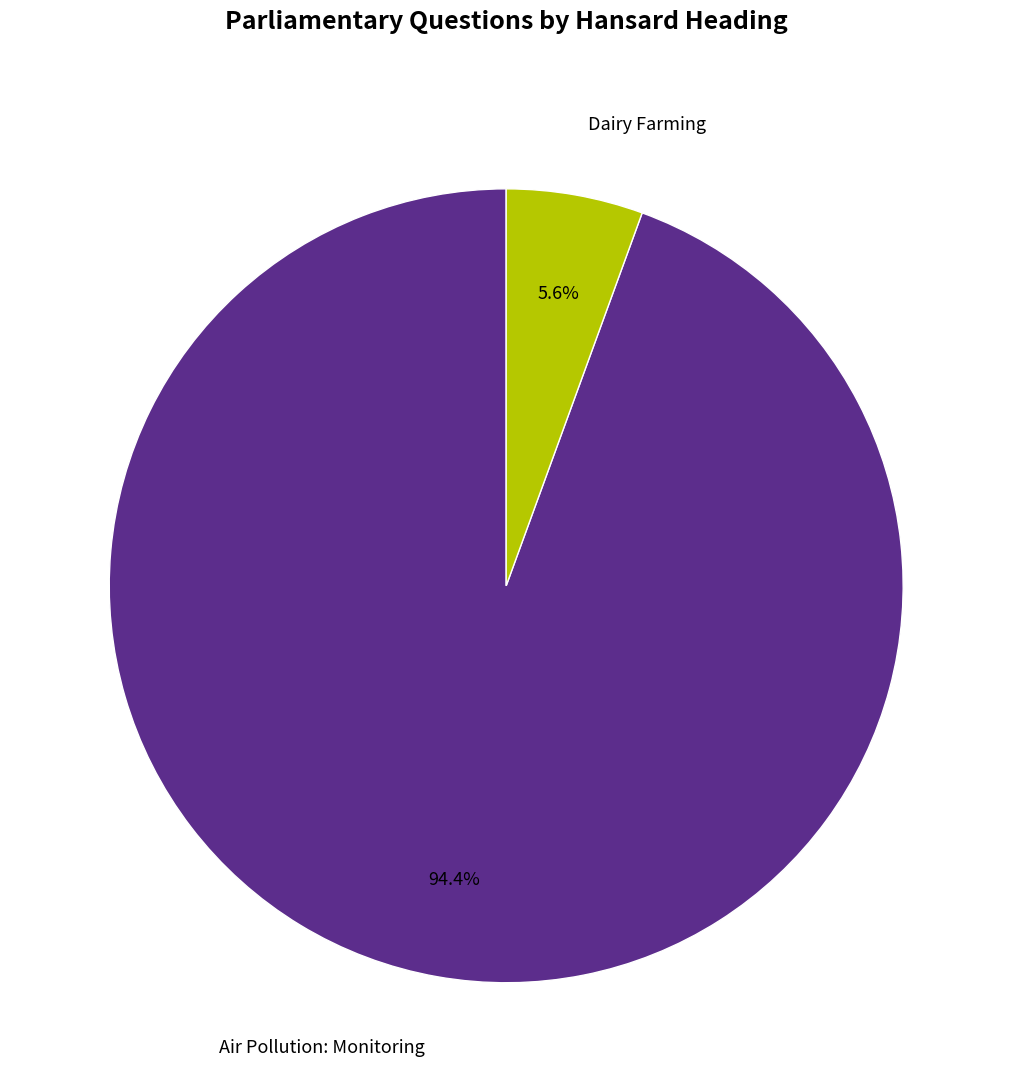

Is there any slice that represents more than half of the pie?

Yes